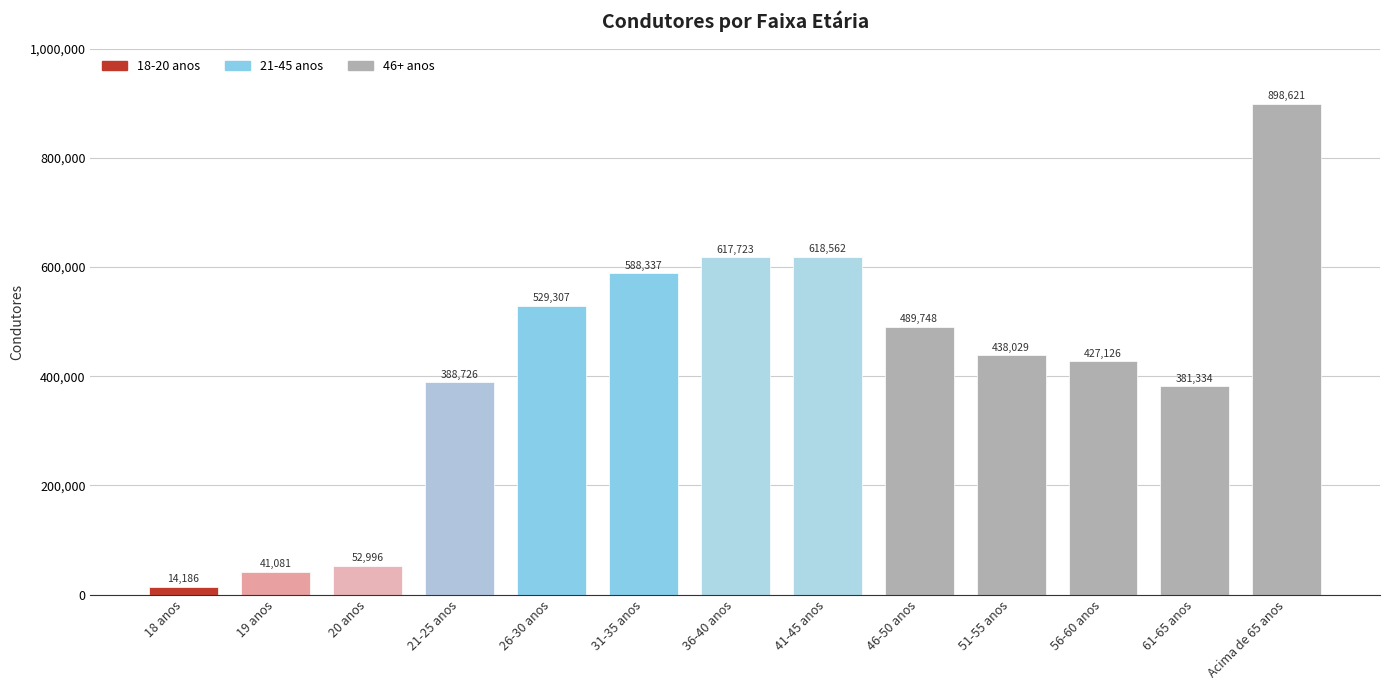

Which has a higher value, 26-30 anos or 31-35 anos?

31-35 anos